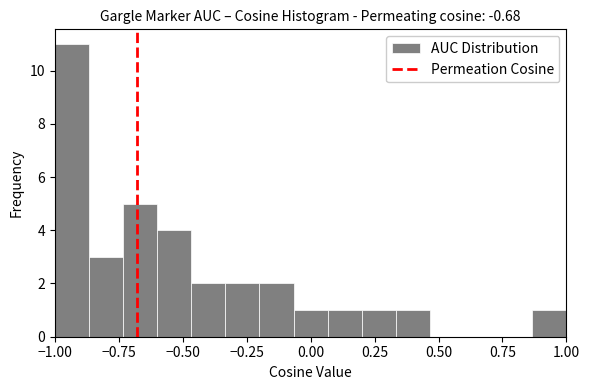

Read against the x-axis, roughly where is the centre of the tallest bar?

-0.95